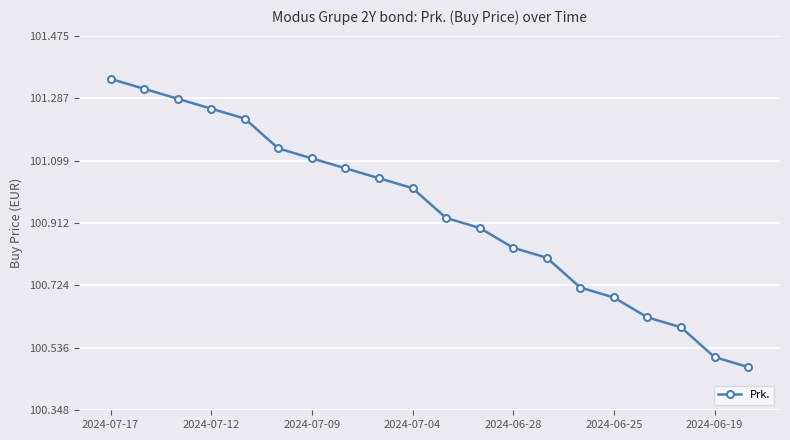

True or false: the data has more than 2 interior local peaks.

False